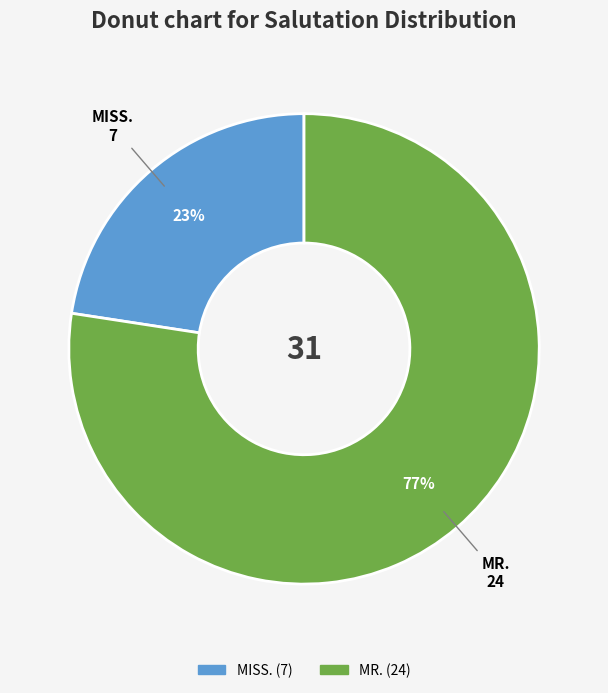

To the nearest percent, what is the combined percentage of MISS. and MR.?

100%